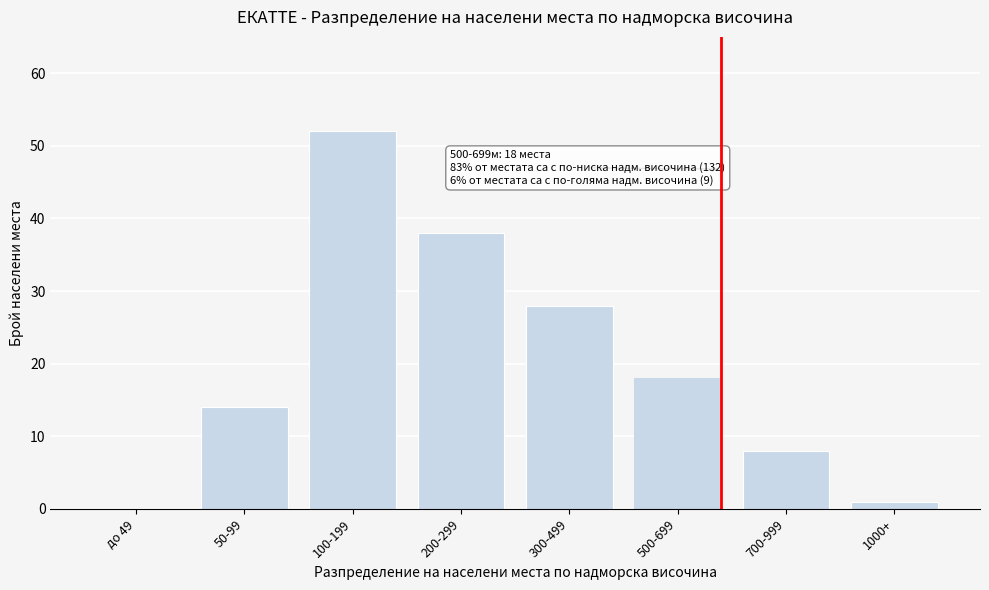

Reading left to right, what are all the values shown in this chart?

до 49=0	50-99=14	100-199=52	200-299=38	300-499=28	500-699=18	700-999=8	1000+=1